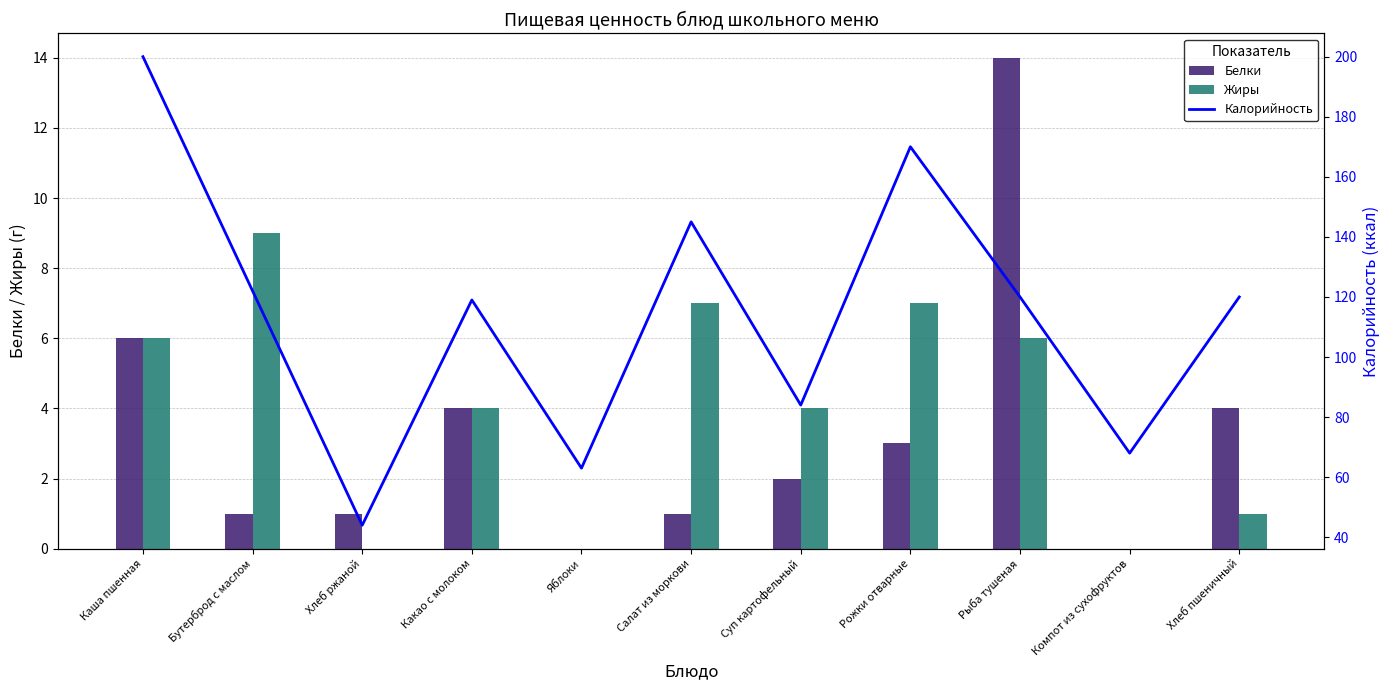

Which series has the largest range (max minus min)?

Калорийность